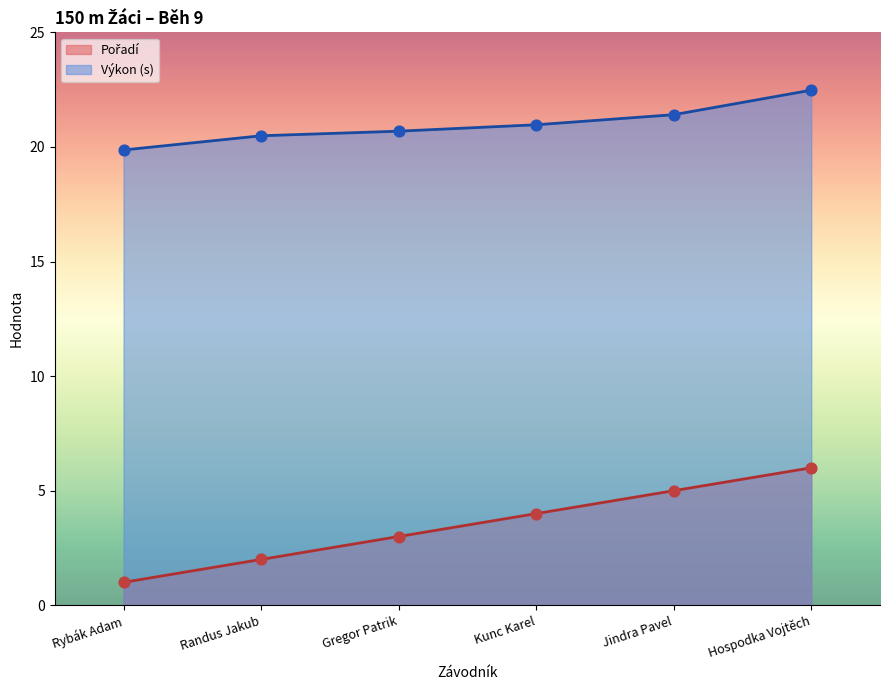

Which series has the largest total across all categories?

Výkon (s)